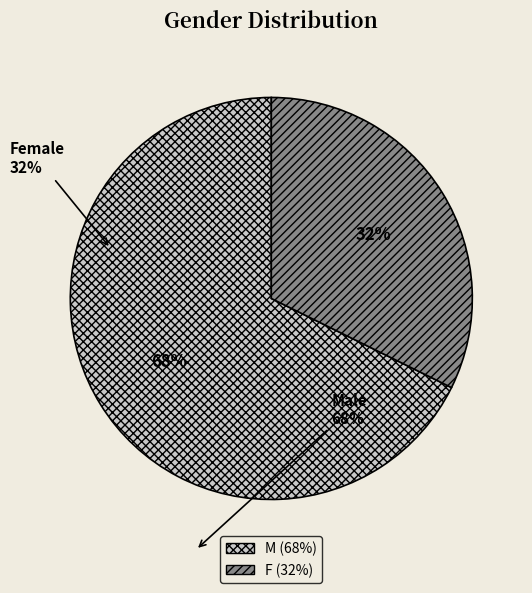

Does F account for over 50% of the chart?

No